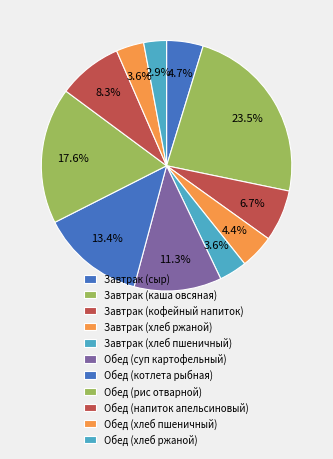

Is there any slice that represents more than half of the pie?

No